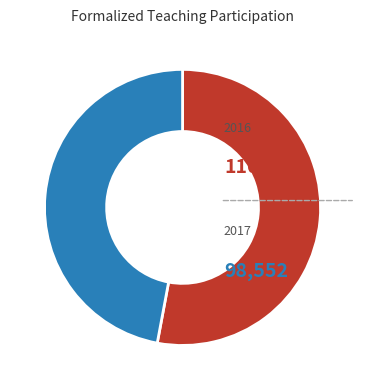

Is there a majority slice in this chart?

Yes